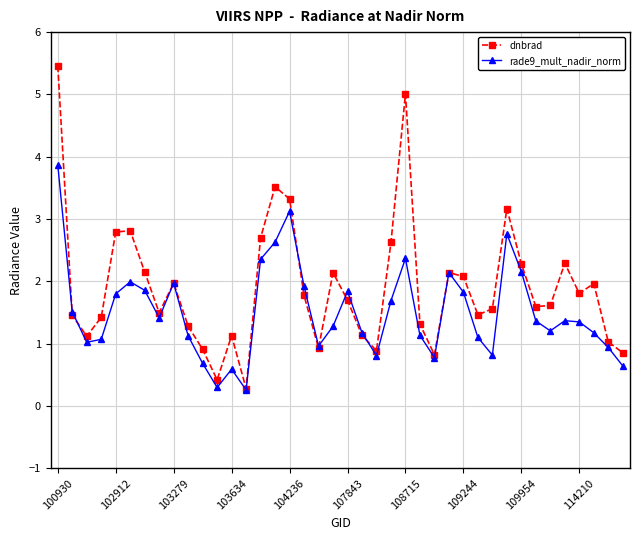

What is the maximum value shown in the chart?

5.5